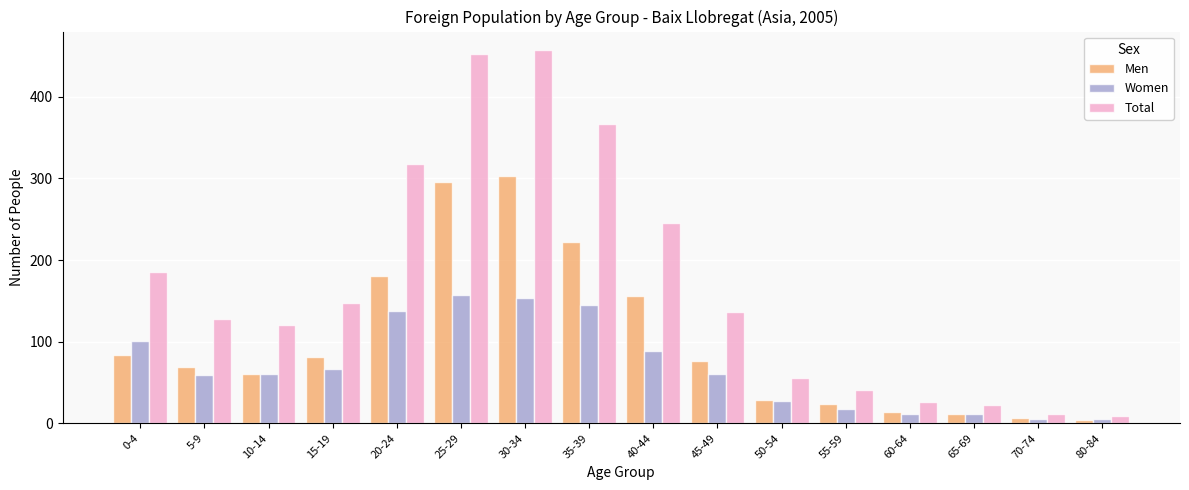

Which series has the largest total across all categories?

Total